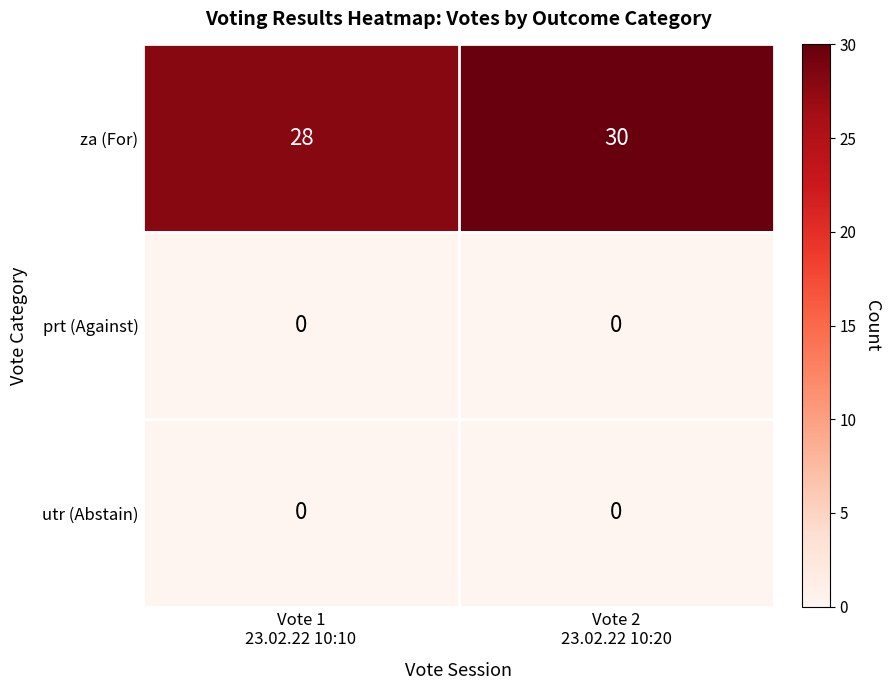

What is the lowest value of the za (For) series?

28